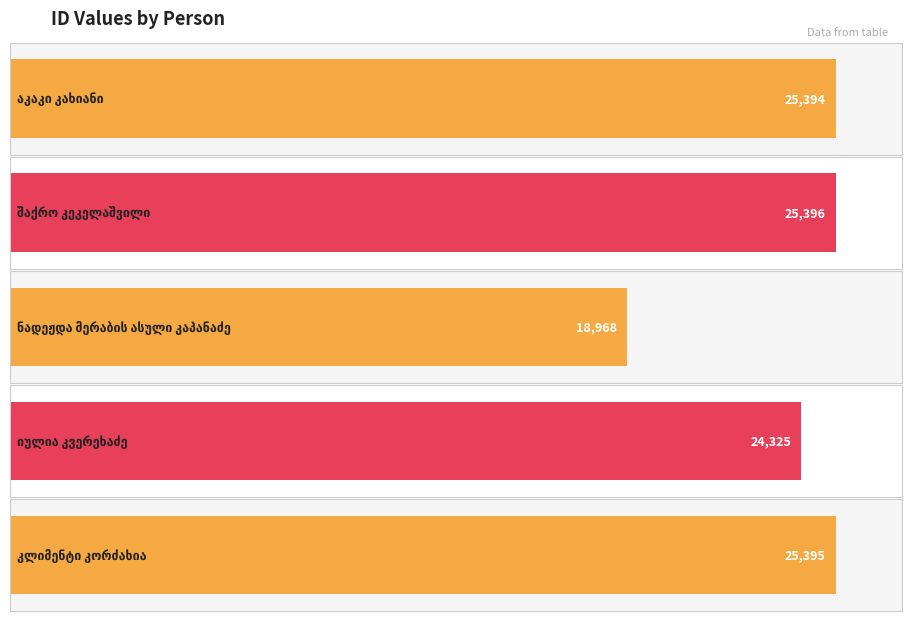

What is the greatest value displayed?

25396